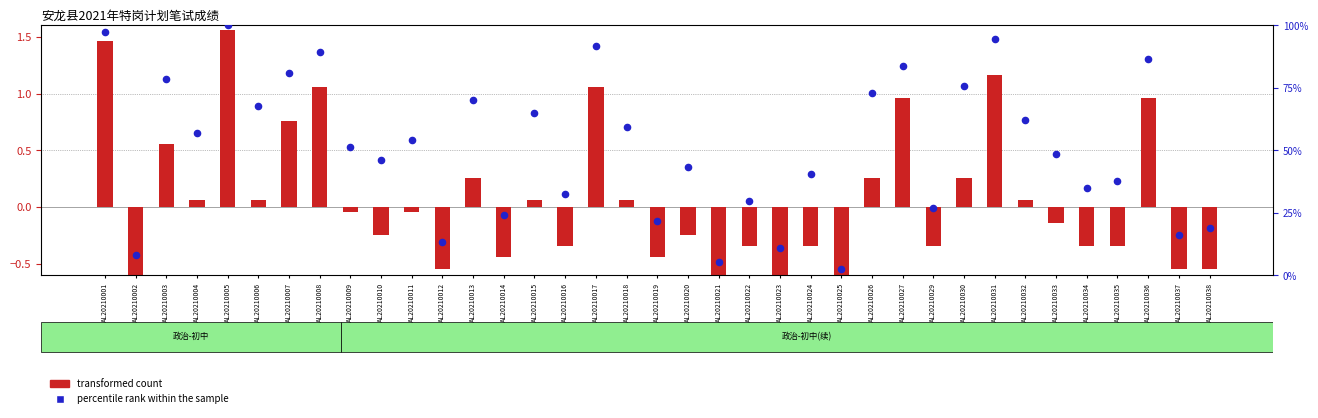

Which series contains the lowest Y value?

transformed count